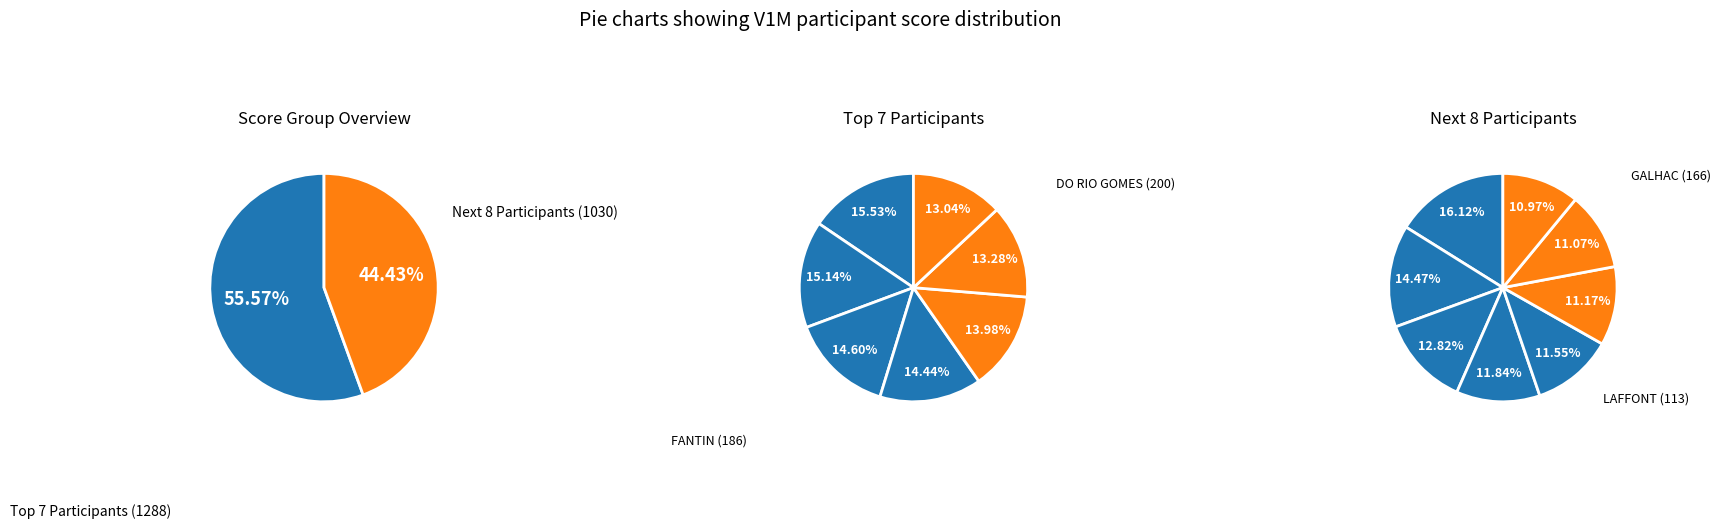

Is it true that GIRO is 1% of the pie?

False